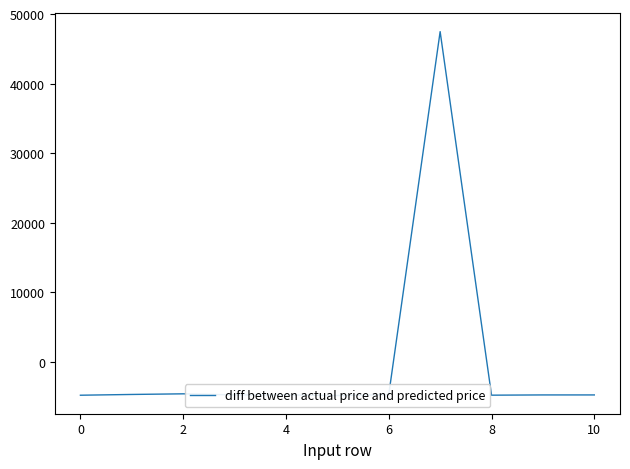

How many lines are shown in the chart?

1